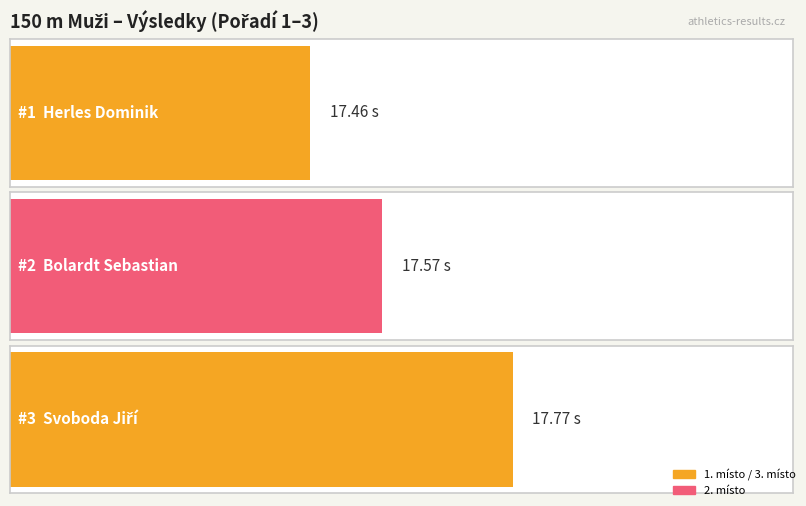

How many categories are shown in the chart?

3